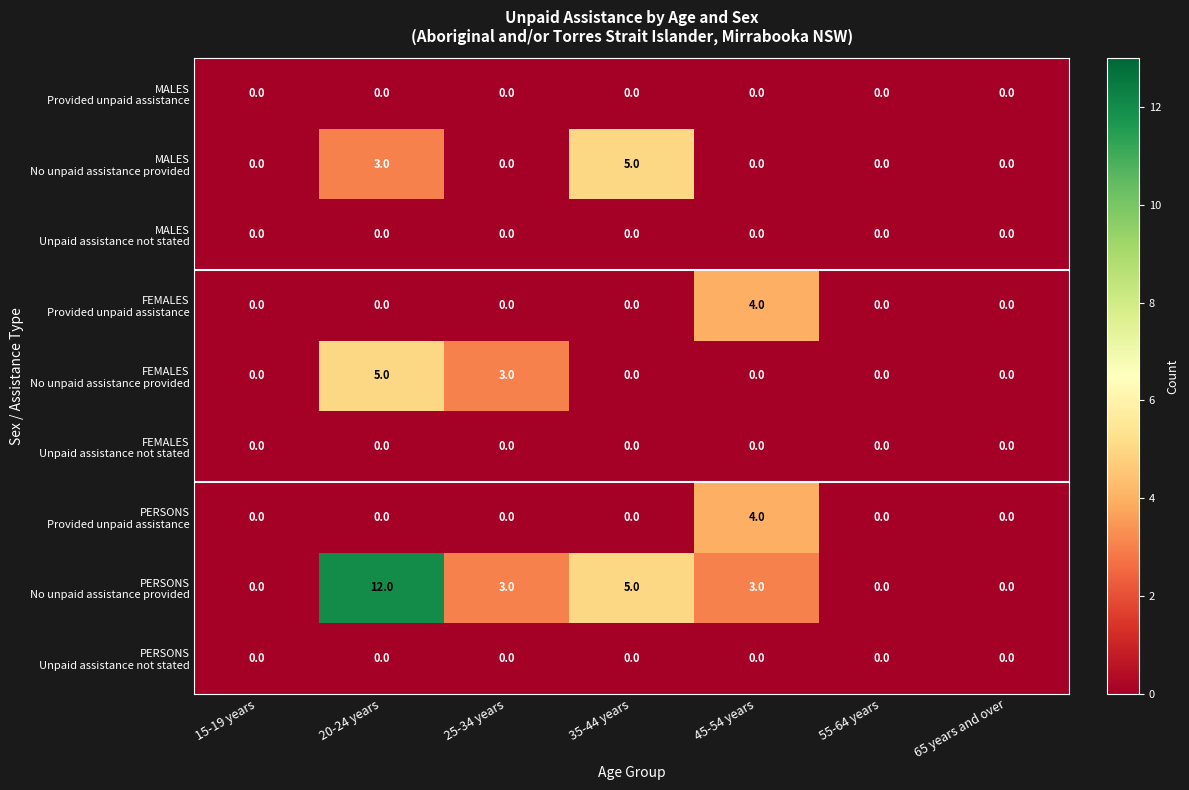

How many distinct data groups are displayed?

9